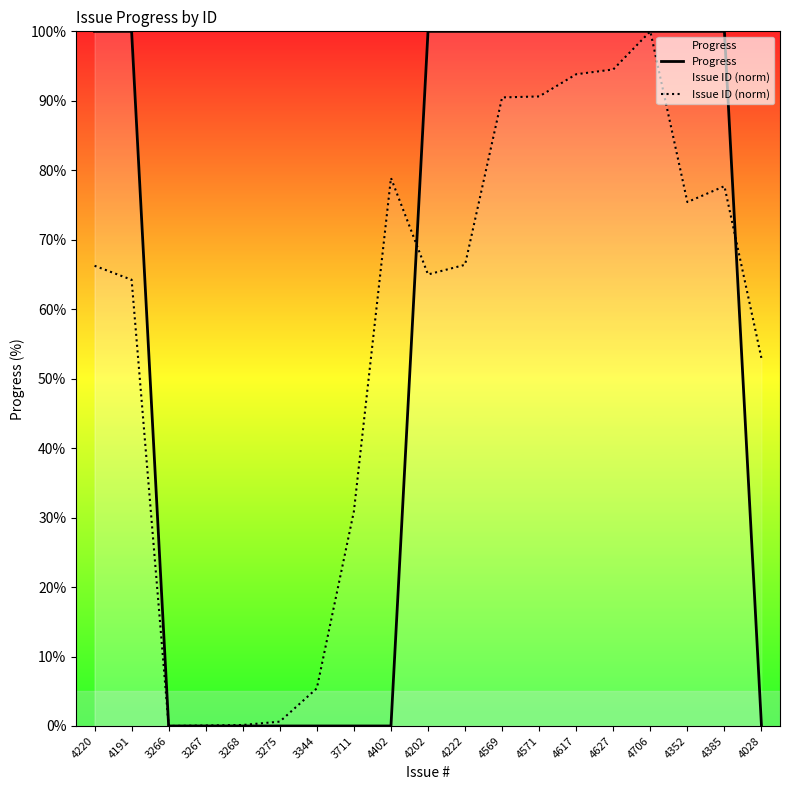

Is the value of Progress at 4402 greater than the value of Issue ID (norm) at 3266?

No